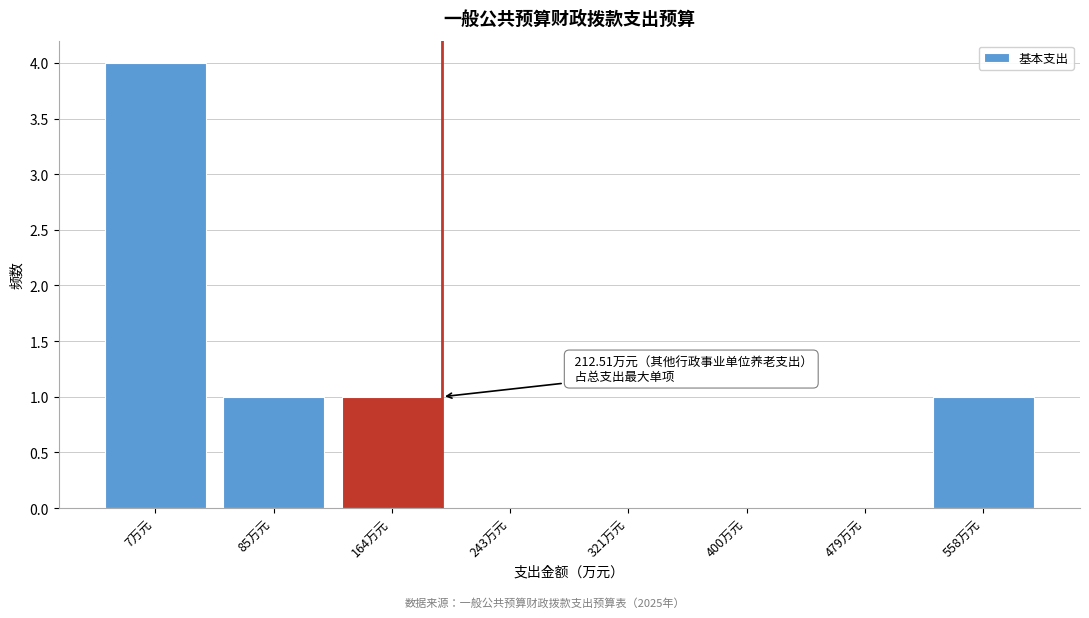

Reading left to right, transcribe all the data shown in this chart.

7万元=4	85万元=1	164万元=1	243万元=0	321万元=0	400万元=0	479万元=0	558万元=1